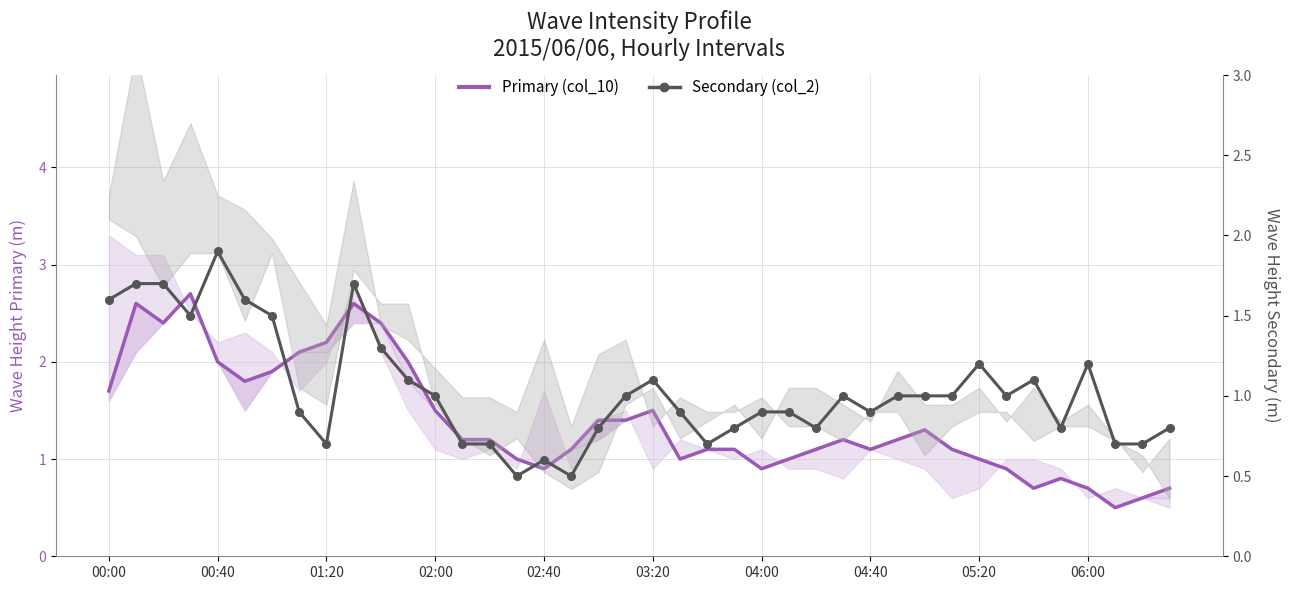

Which has a higher value, 10 or 01:20?

10